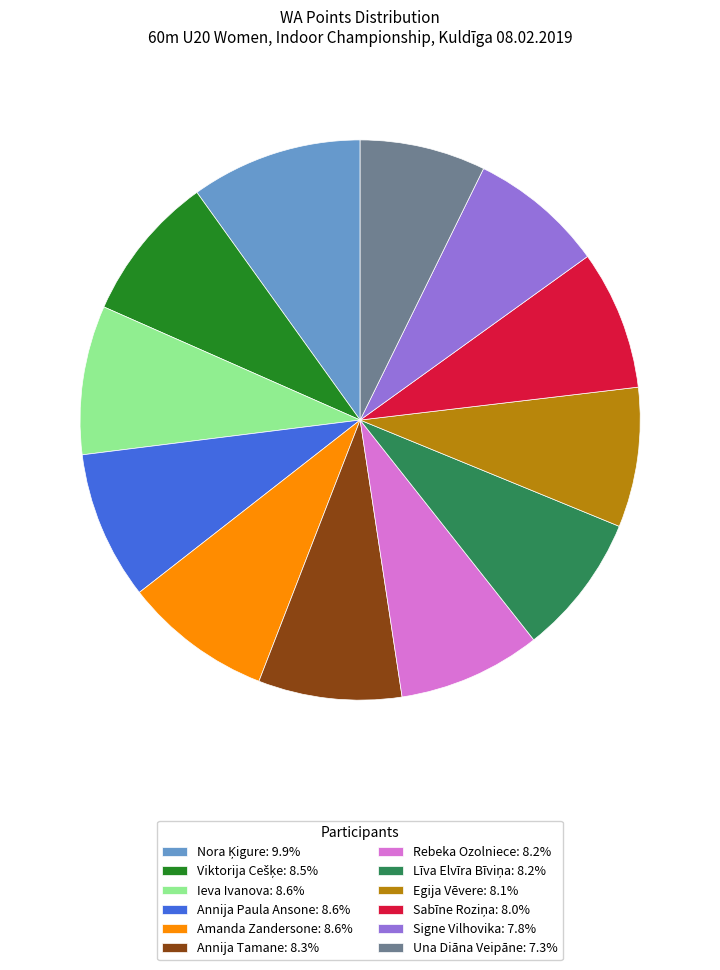

Does any single category account for the majority?

No